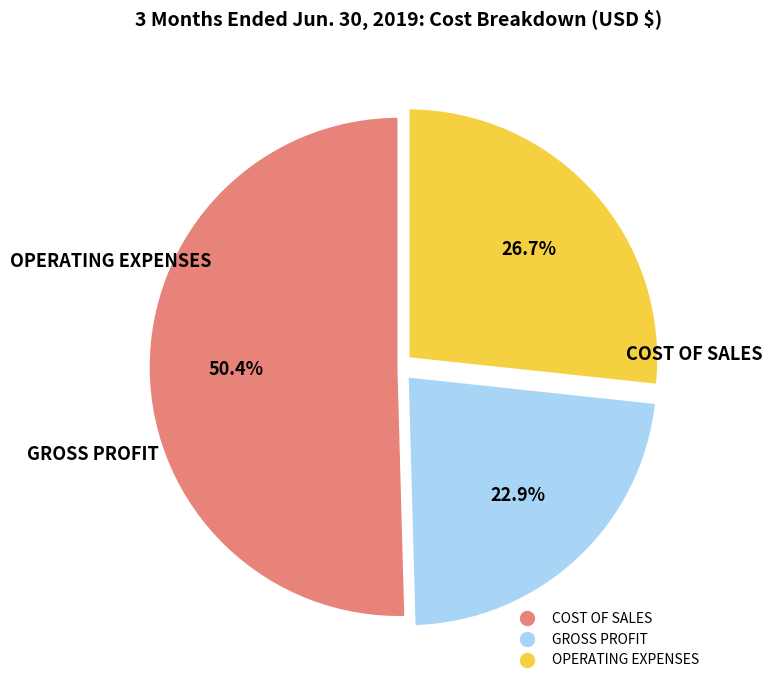

Which category has the biggest portion of the pie?

COST OF SALES